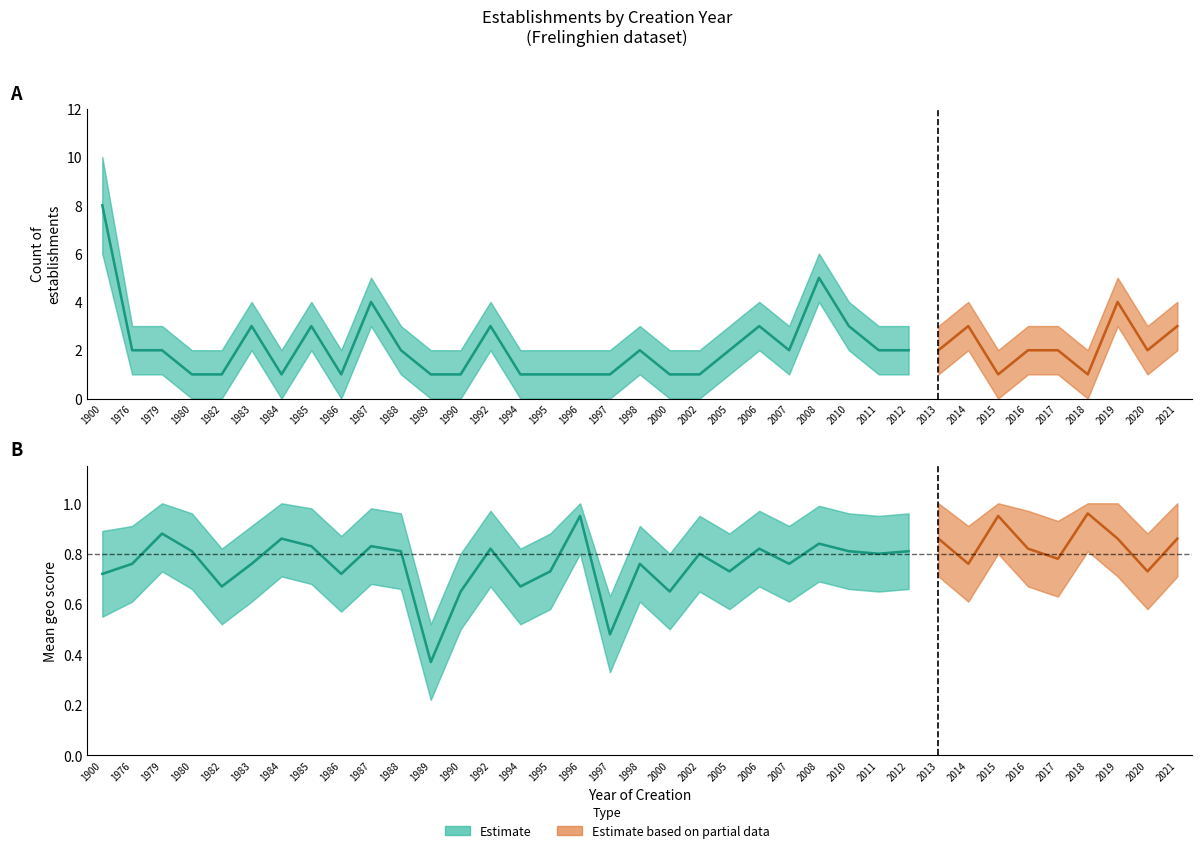

True or false: count and count_upper cross at least once.

False